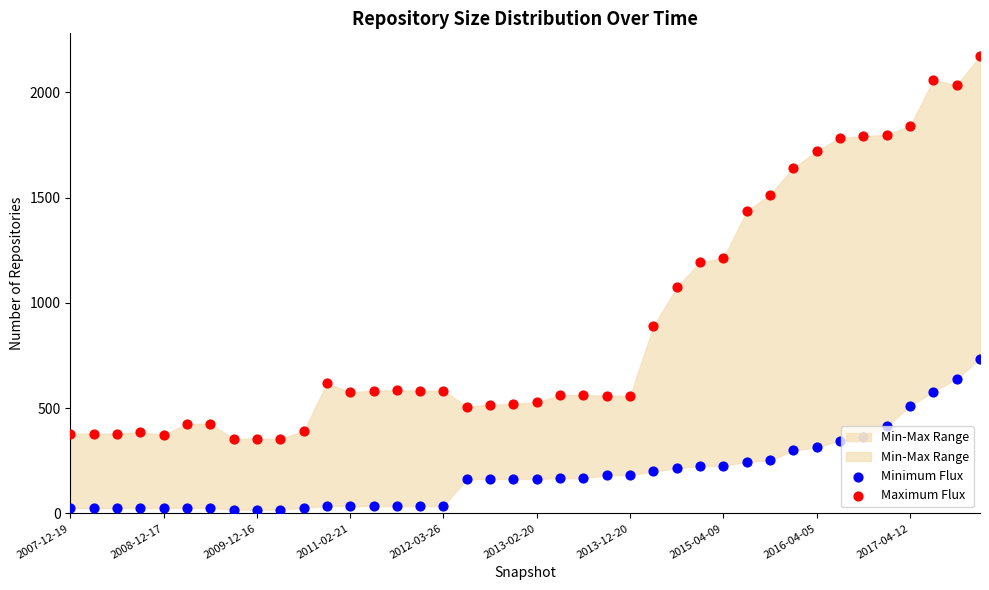

Which series reaches the minimum Y coordinate?

Minimum Flux